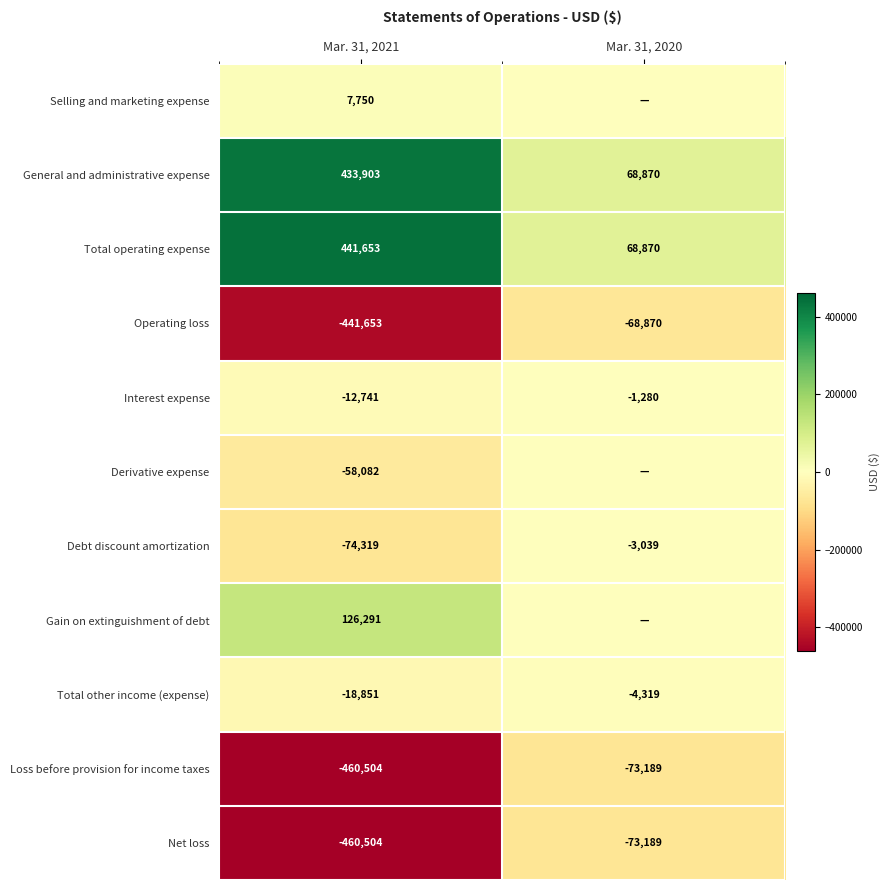

How many values in the Total other income (expense) series are below -4319?

1